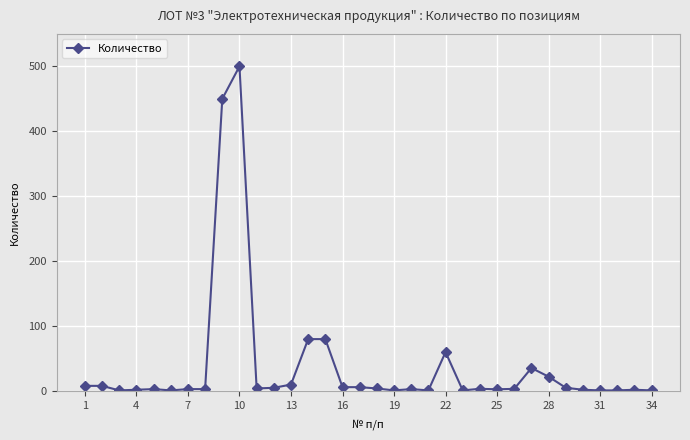

What is the difference between the maximum and minimum values?

499.0